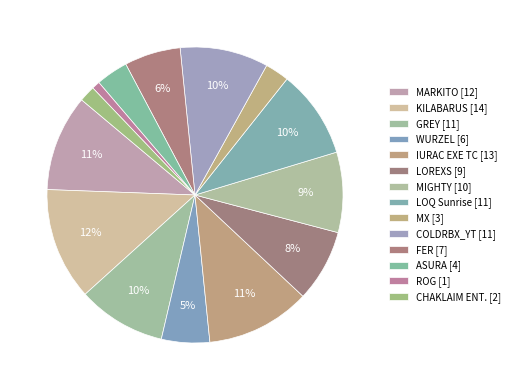

Does any single category account for the majority?

No